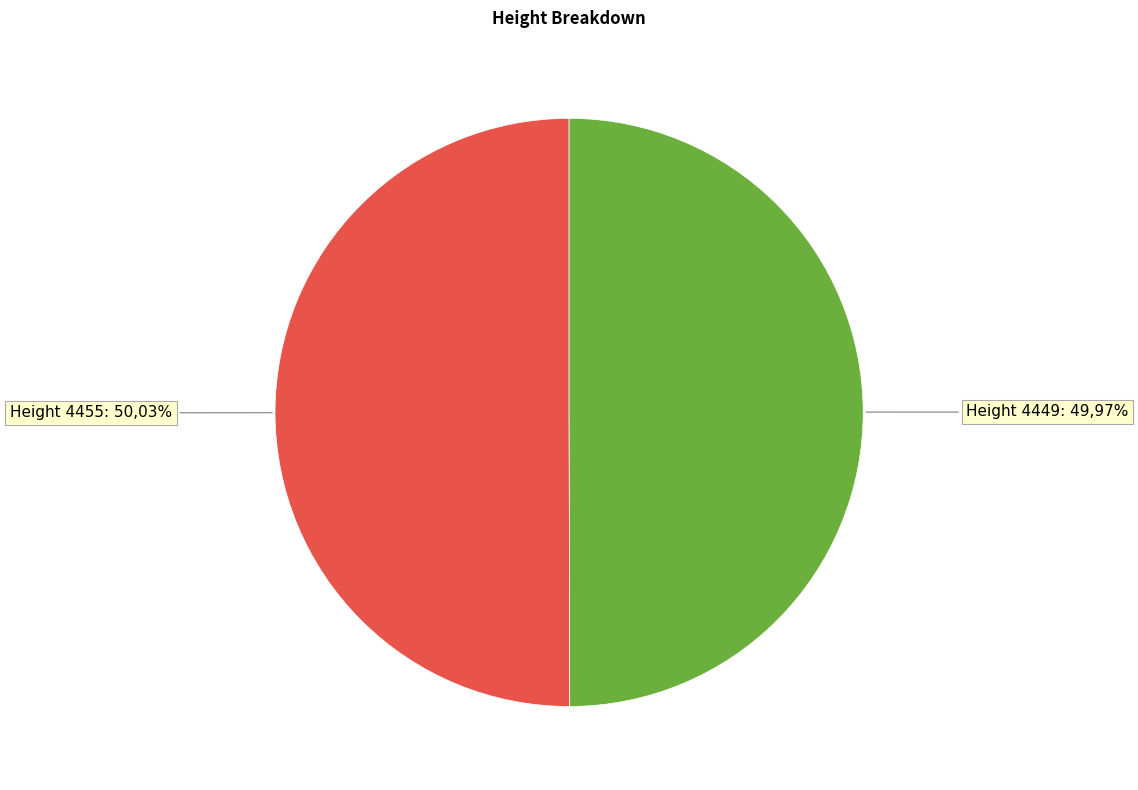

True or false: Height 4455 accounts for 40% of the total.

False